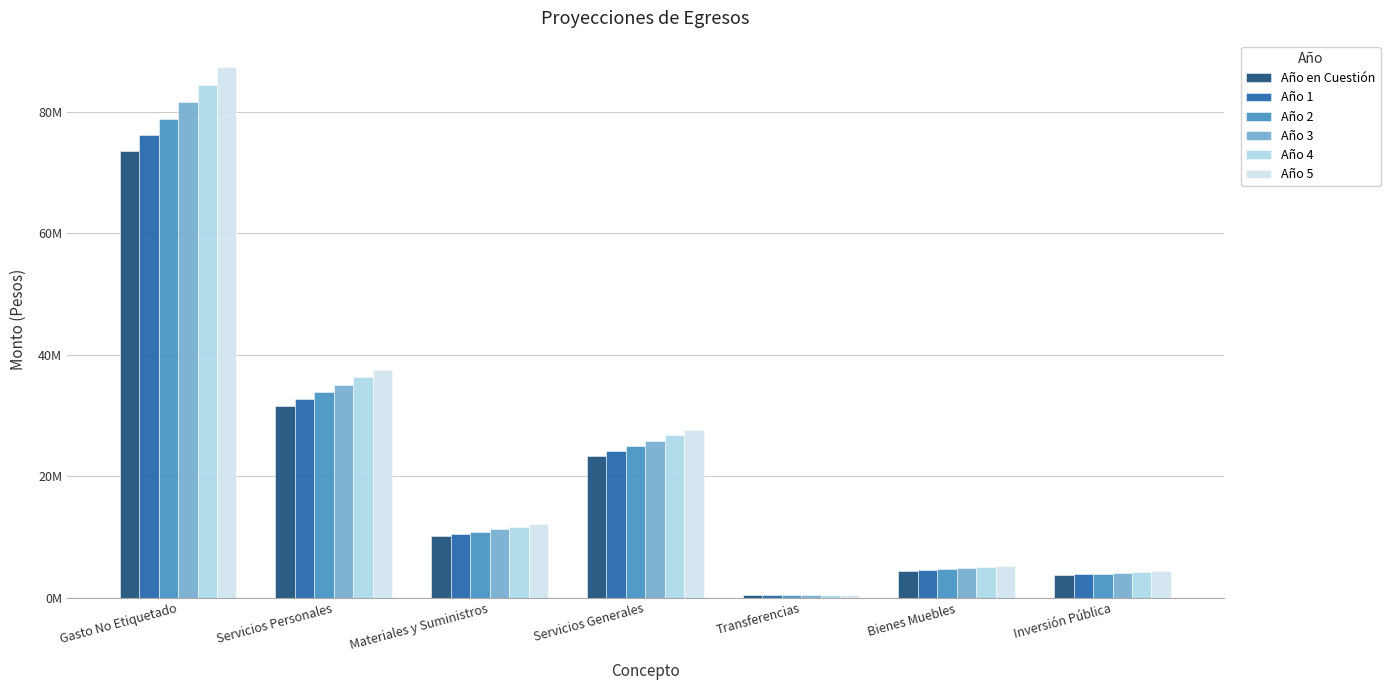

What position from the right is Servicios Generales?

4